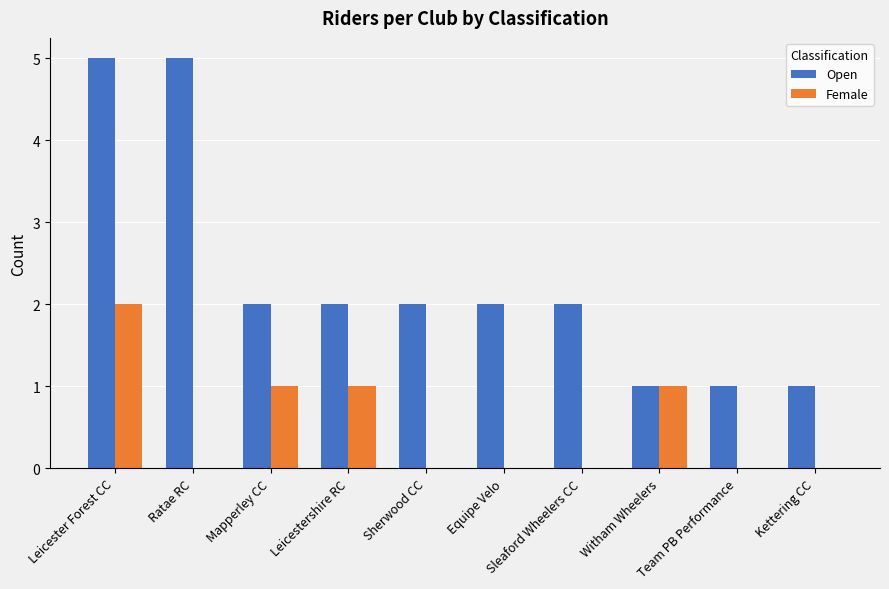

What is the sum of the Open values at Mapperley CC and Sleaford Wheelers CC?

4